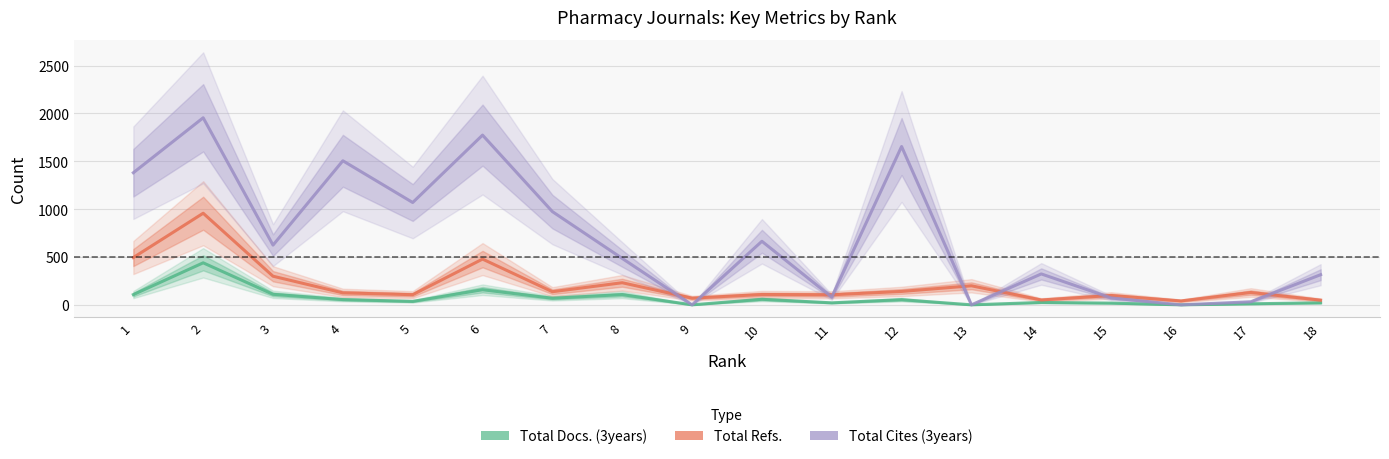

Is this an area chart (filled region under the line)?

No